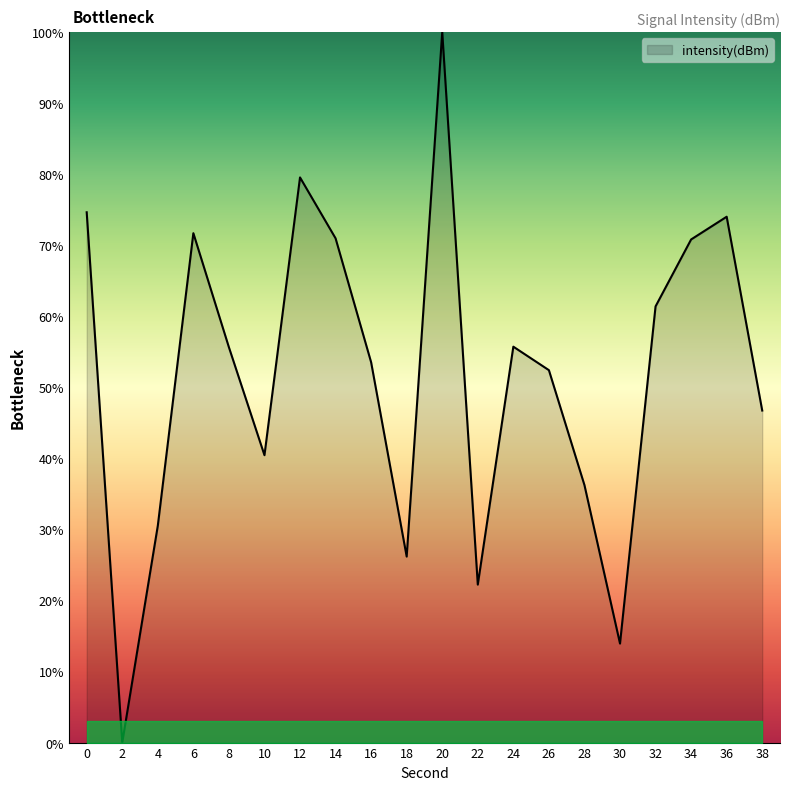

What is the sum of all values?

1036.8